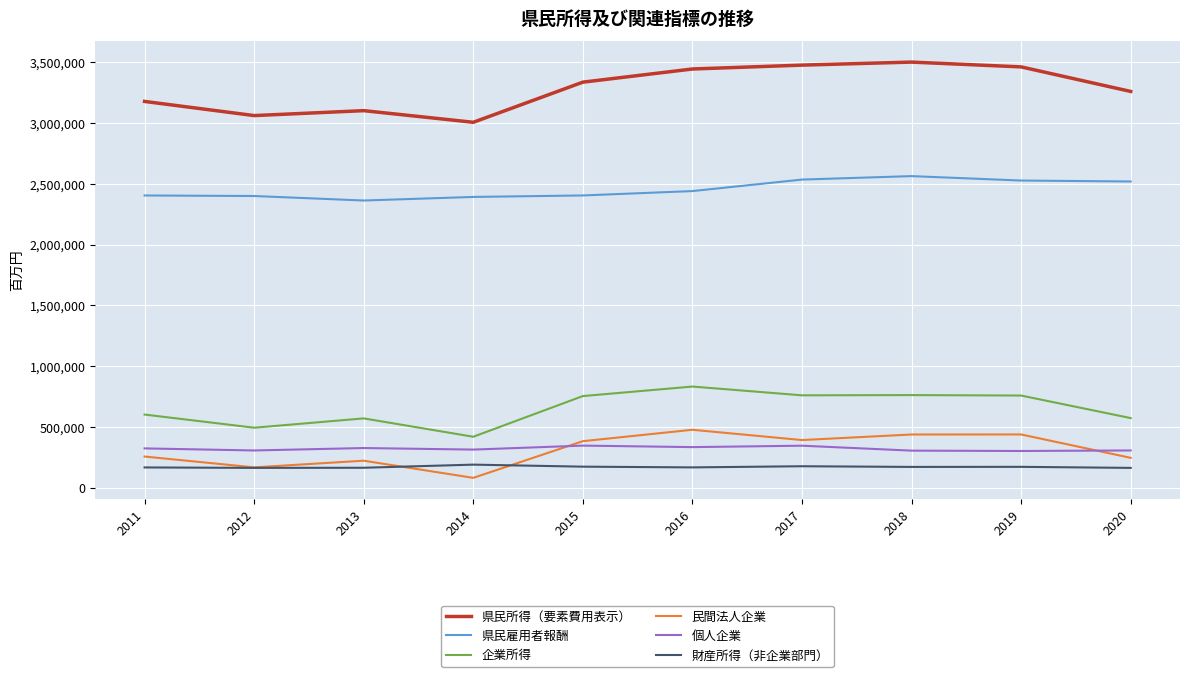

Which series has the largest total across all categories?

県民所得（要素費用表示）